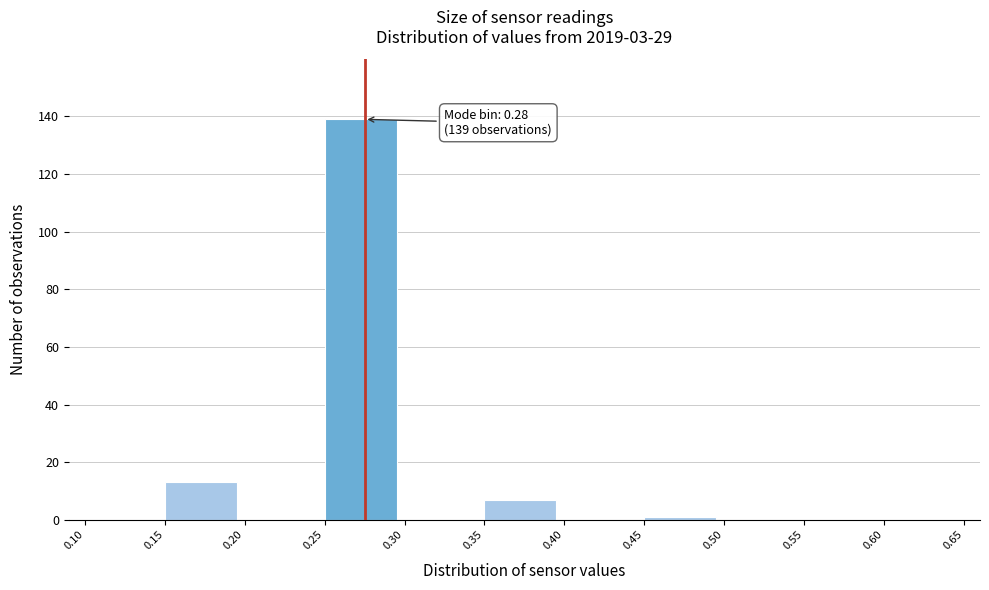

Over which range of the x-axis is the bar tallest?

0.25 to 0.30